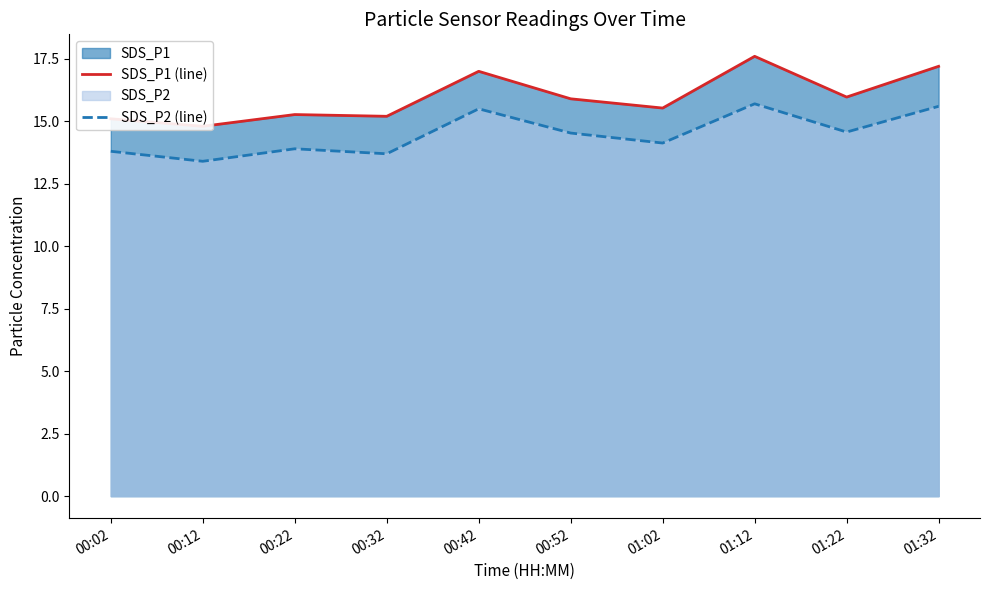

Between 01:02 and 01:12, which series saw the biggest shift?

SDS_P1 (line)